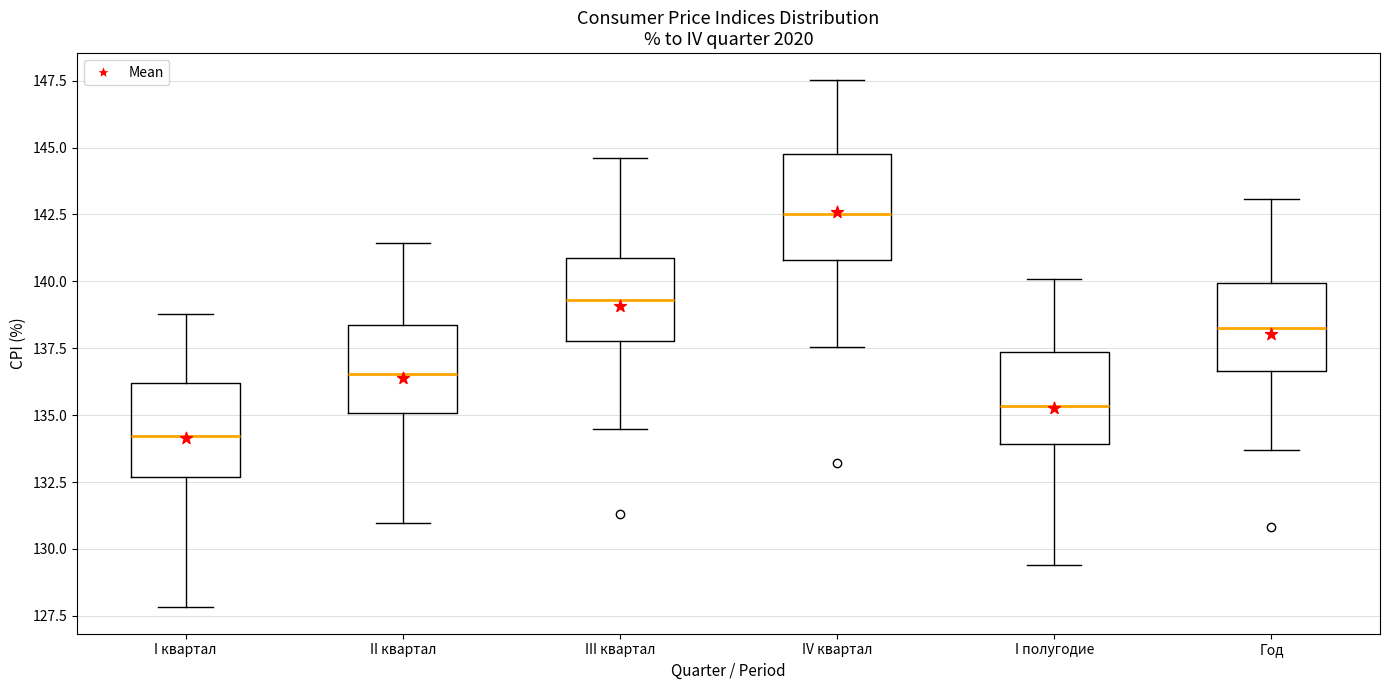

Reading left to right, transcribe this box plot: for each box, give where its median line is, the range the box spans, and where its two whiskers end, as read against the y-axis. The values are not printed on the chart, so give them approximately, as read against the axis.

I квартал: median 134.0, box 132.5 to 136.0, whiskers 128.0 to 139.0
II квартал: median 136.5, box 135.0 to 138.5, whiskers 131.0 to 141.5
III квартал: median 139.5, box 138.0 to 141.0, whiskers 134.5 to 144.5
IV квартал: median 142.5, box 141.0 to 145.0, whiskers 137.5 to 147.5
I полугодие: median 135.5, box 134.0 to 137.5, whiskers 129.5 to 140.0
Год: median 138.5, box 136.5 to 140.0, whiskers 133.5 to 143.0